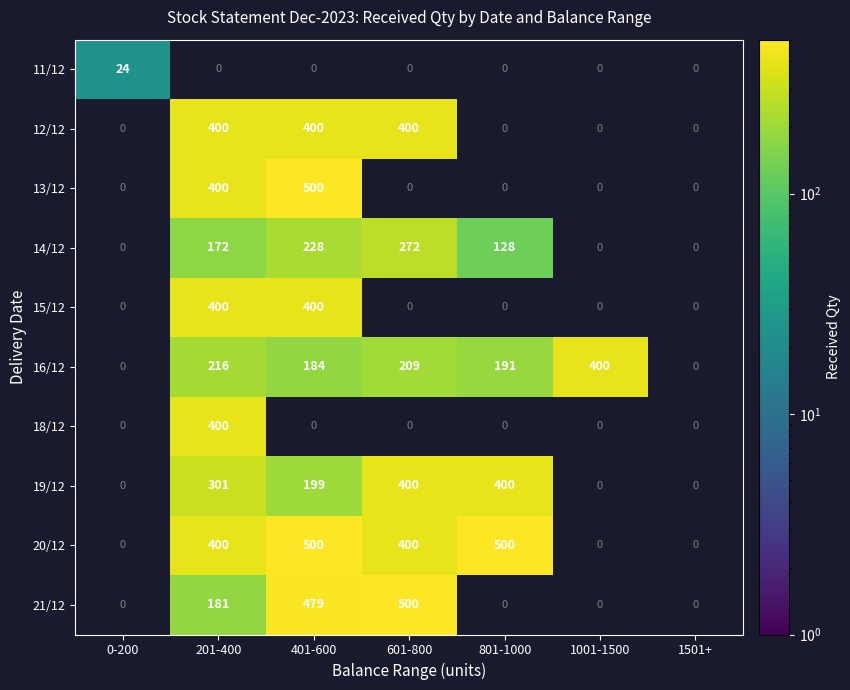

At how many categories does at least one series exceed 60?

5